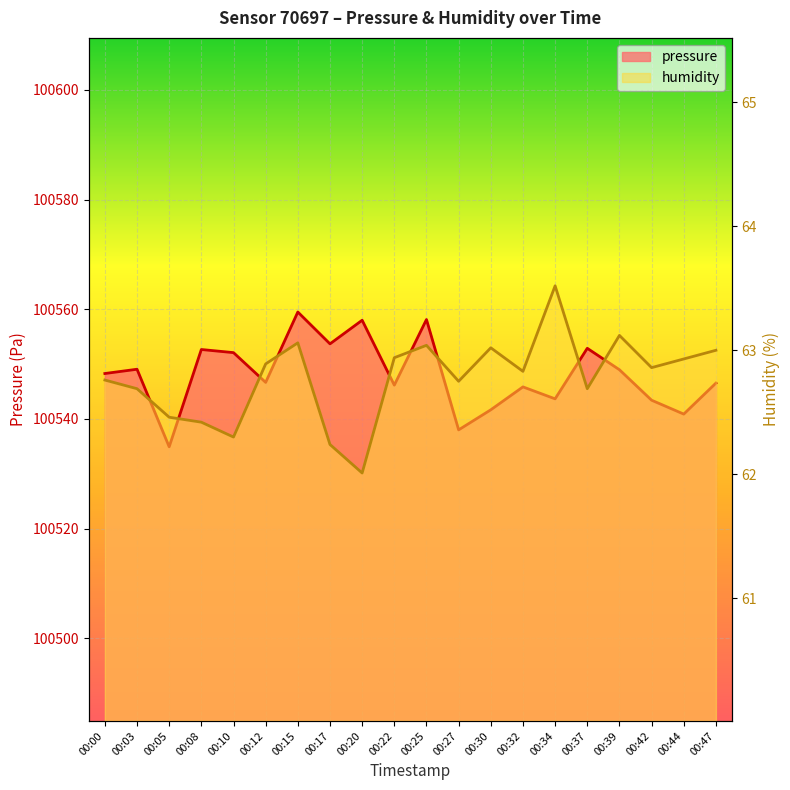

Reading right to left, transcribe all the data shown in this chart.

pressure: 00:47=100546.5	00:44=100540.9	00:42=100543.4	00:39=100549.0	00:37=100552.9	00:34=100543.7	00:32=100545.8	00:30=100541.7	00:27=100538.0	00:25=100558.1	00:22=100546.2	00:20=100558.0	00:17=100553.7	00:15=100559.5	00:12=100546.7	00:10=100552.1	00:08=100552.7	00:05=100534.9	00:03=100549.1	00:00=100548.3
humidity: 00:47=63.0	00:44=62.9	00:42=62.9	00:39=63.1	00:37=62.7	00:34=63.5	00:32=62.8	00:30=63.0	00:27=62.8	00:25=63.0	00:22=62.9	00:20=62.0	00:17=62.2	00:15=63.1	00:12=62.9	00:10=62.3	00:08=62.4	00:05=62.5	00:03=62.7	00:00=62.8